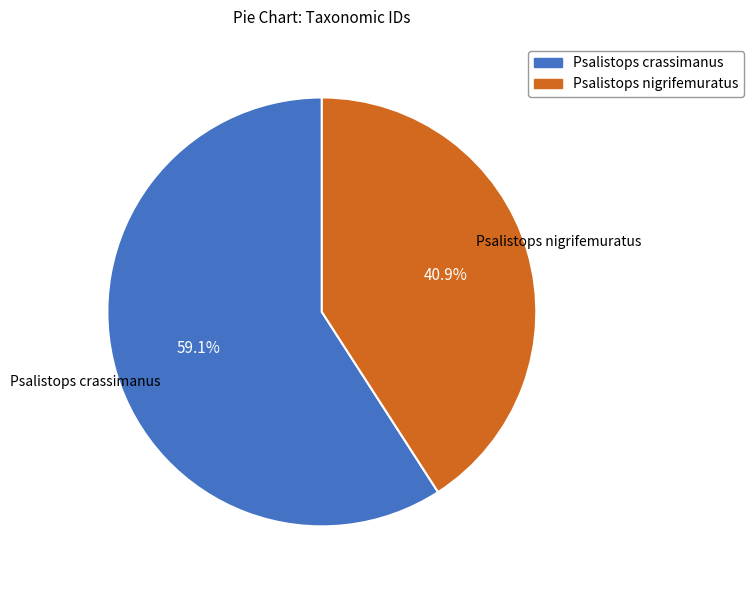

Combined, what portion of the pie is Psalistops nigrifemuratus and Psalistops crassimanus?

100.0%